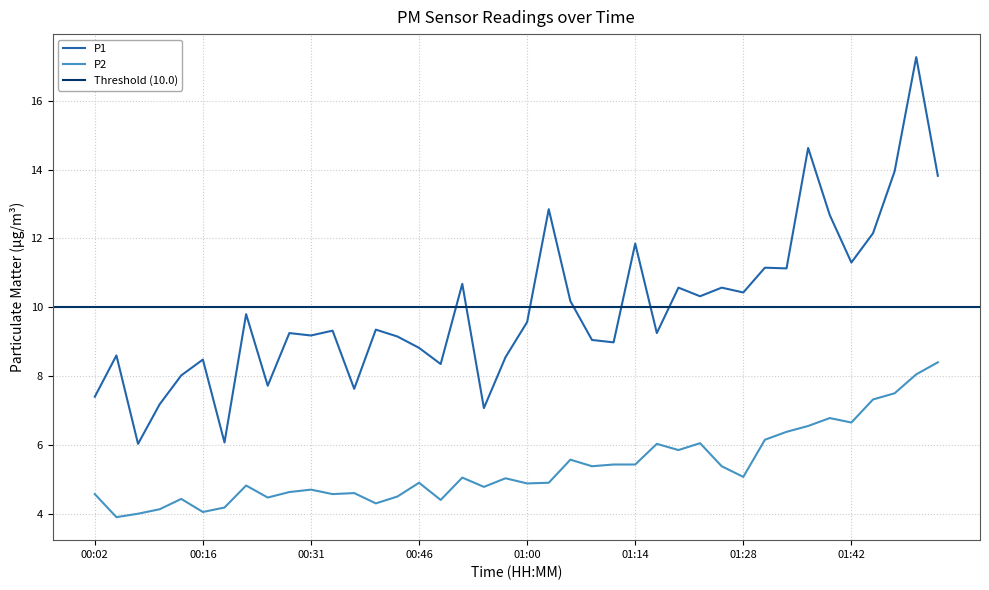

Reading right to left, extract all data points from this chart.

P1: 01:53=13.8	01:51=17.3	01:48=13.9	01:45=12.2	01:42=11.3	01:39=12.7	01:37=14.6	01:34=11.1	01:31=11.2	01:28=10.4	01:25=10.6	01:22=10.3	01:20=10.6	01:17=9.2	01:14=11.8	01:11=9.0	01:08=9.1	01:05=10.2	01:03=12.8	01:00=9.6	00:57=8.6	00:54=7.1	00:51=10.7	00:49=8.3	00:46=8.8	00:43=9.2	00:40=9.3	00:36=7.6	00:33=9.3	00:31=9.2	00:28=9.2	00:25=7.7	00:22=9.8	00:19=6.1	00:16=8.5	00:13=8.0	00:10=7.2	00:08=6.0	00:05=8.6	00:02=7.4
P2: 01:53=8.4	01:51=8.1	01:48=7.5	01:45=7.3	01:42=6.7	01:39=6.8	01:37=6.5	01:34=6.4	01:31=6.2	01:28=5.1	01:25=5.4	01:22=6.0	01:20=5.8	01:17=6.0	01:14=5.4	01:11=5.4	01:08=5.4	01:05=5.6	01:03=4.9	01:00=4.9	00:57=5.0	00:54=4.8	00:51=5.0	00:49=4.4	00:46=4.9	00:43=4.5	00:40=4.3	00:36=4.6	00:33=4.6	00:31=4.7	00:28=4.6	00:25=4.5	00:22=4.8	00:19=4.2	00:16=4.0	00:13=4.4	00:10=4.1	00:08=4.0	00:05=3.9	00:02=4.6